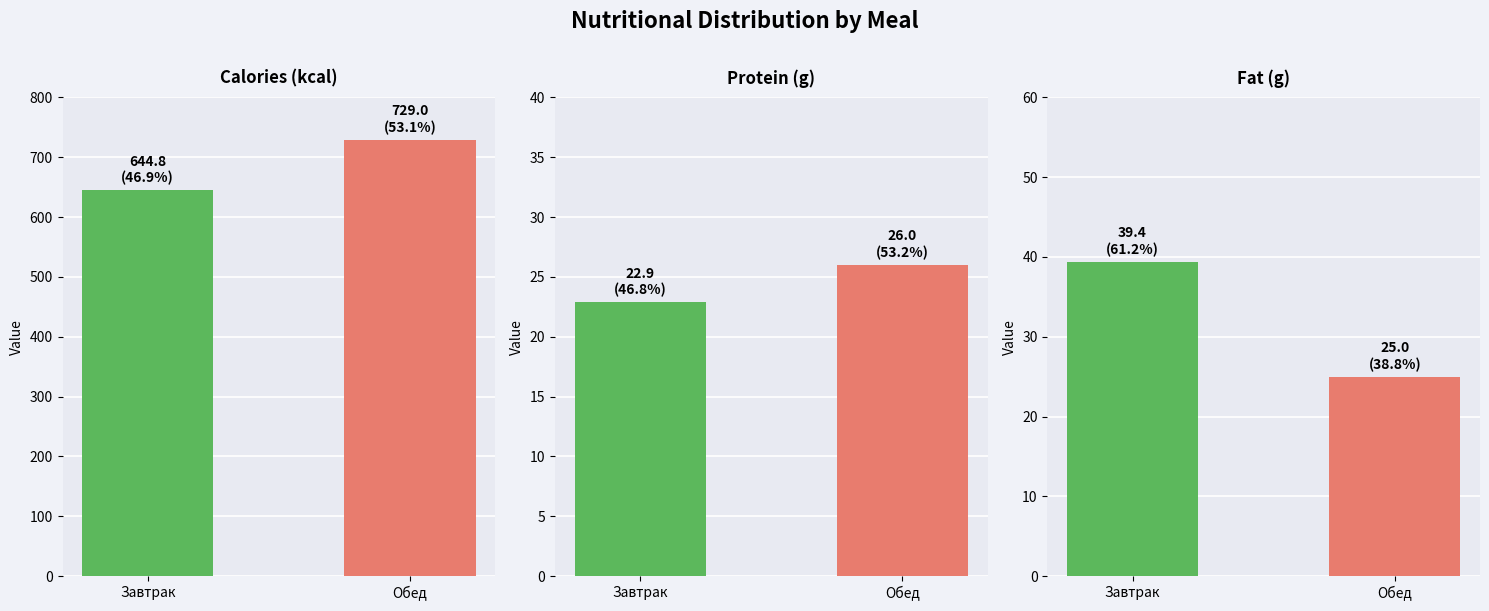

What is the approximate value of Жиры at Обед?

25.0